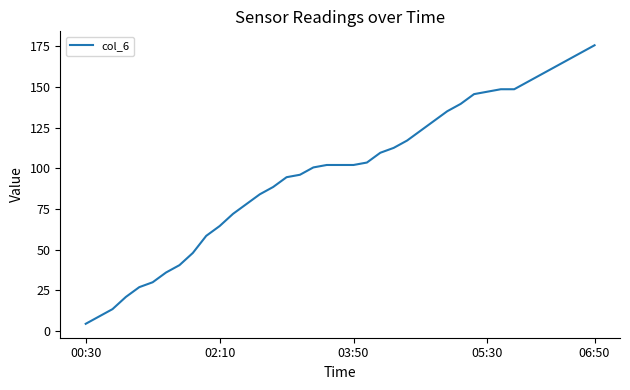

Does the chart have visible grid lines?

No